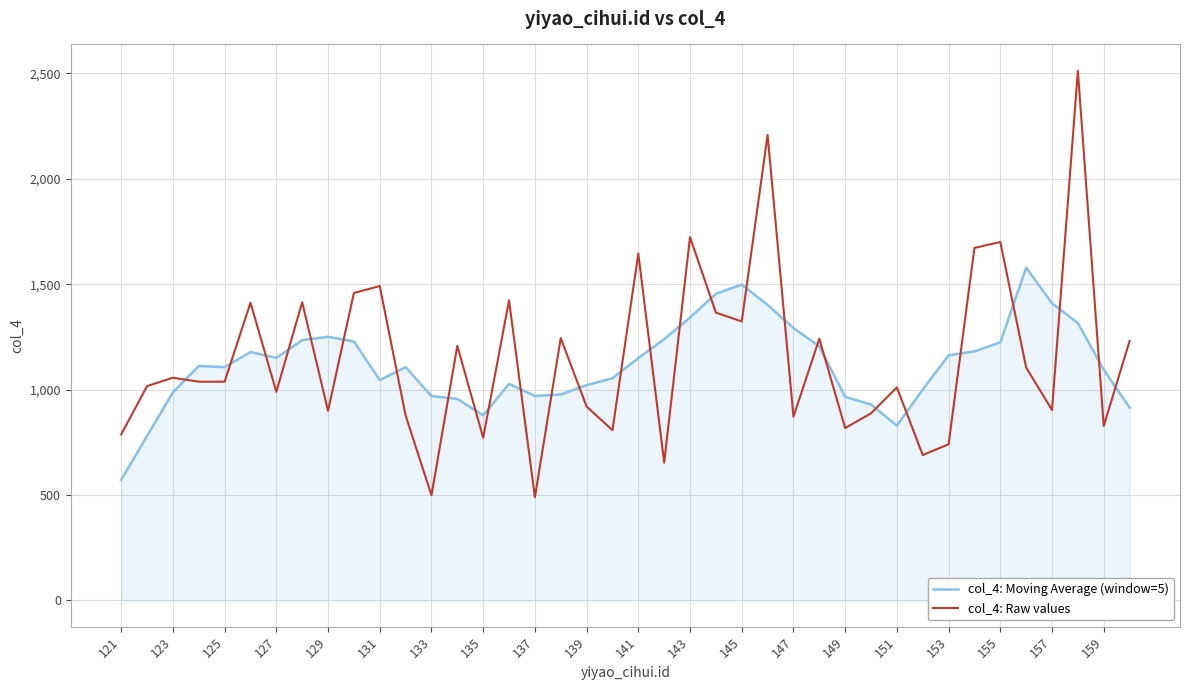

Rank the series by their maximum value, from highest to lowest.

col_4: Raw values, col_4: Moving Average (window=5)